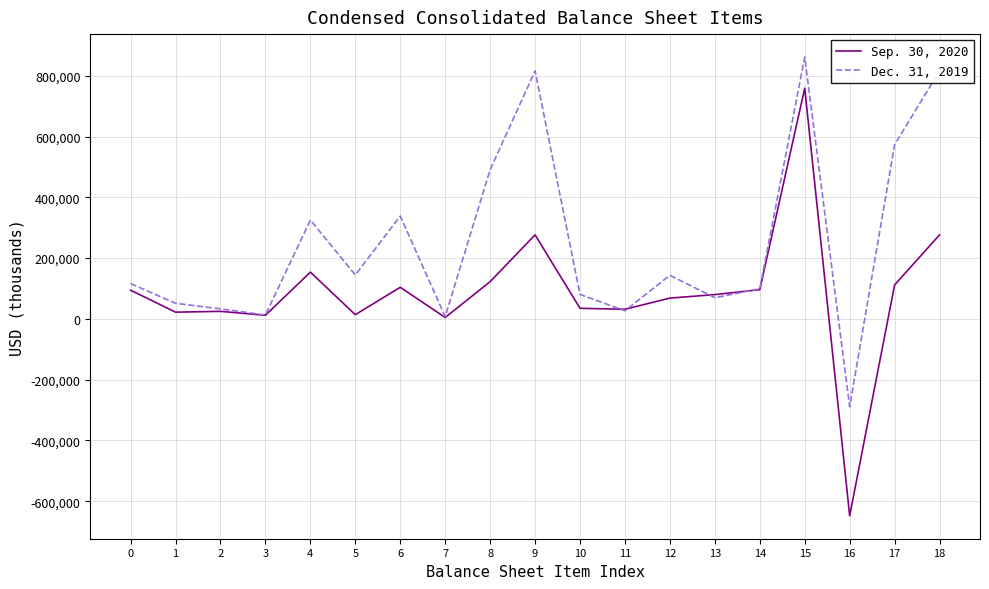

The Dec. 31, 2019 series shows 116237 at 0. True or false?

True